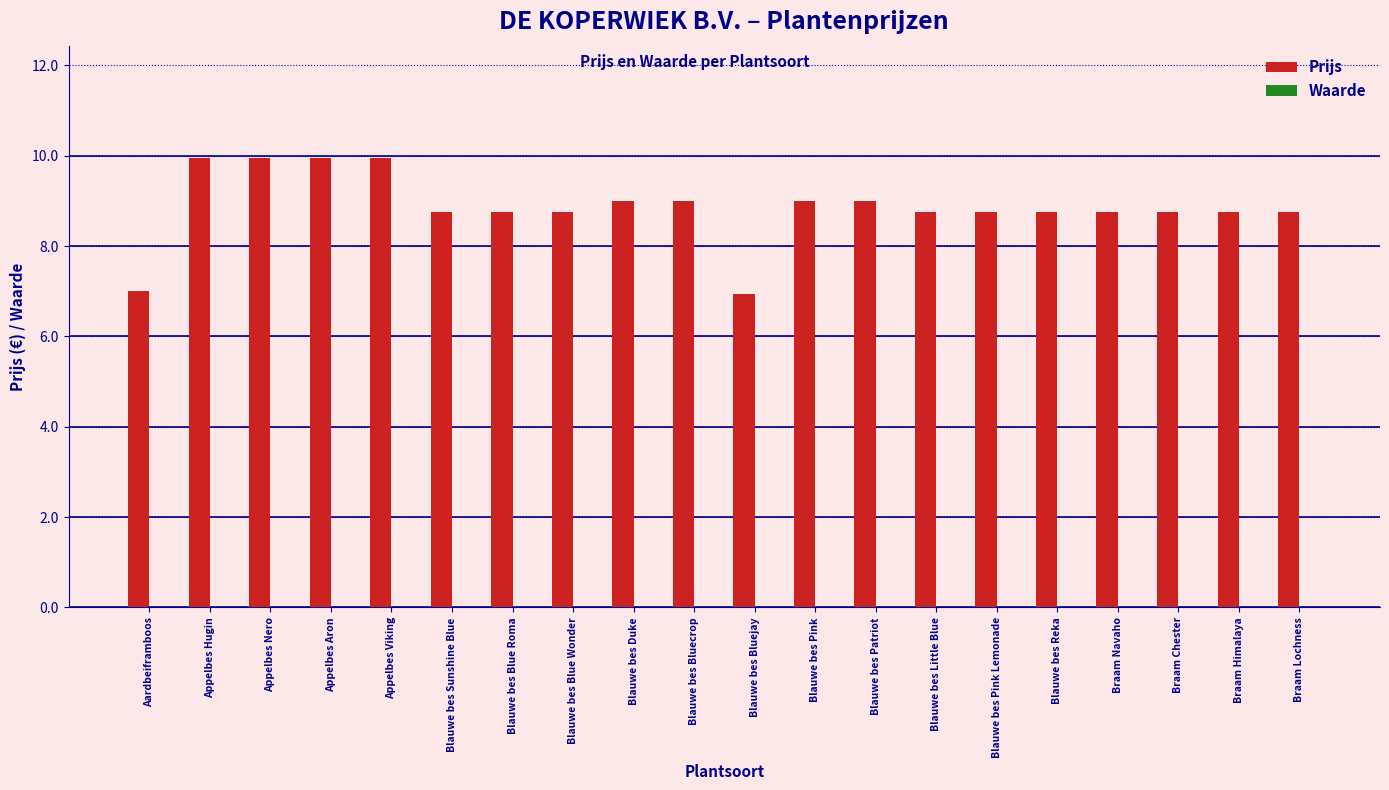

What is the difference between the maximum and minimum values?

3.0